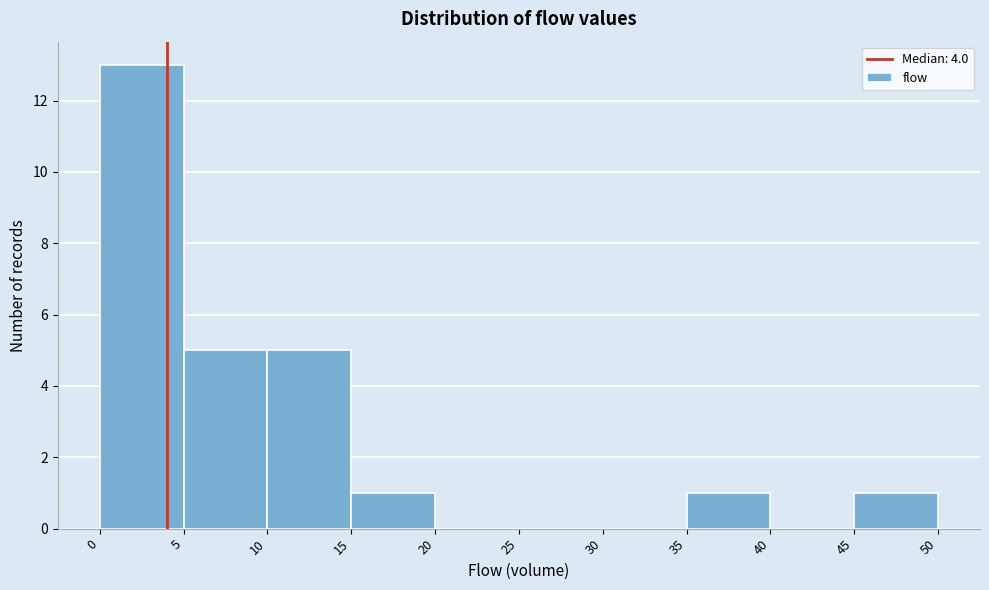

Reading left to right, transcribe this chart: for each bar, give the range it covers on the x-axis and its height. The values are not printed on the chart, so give them approximately, as read against the axis.

0 to 5: 13
5 to 10: 5
10 to 15: 5
15 to 20: 1
20 to 25: 0
25 to 30: 0
30 to 35: 0
35 to 40: 1
40 to 45: 0
45 to 50: 1